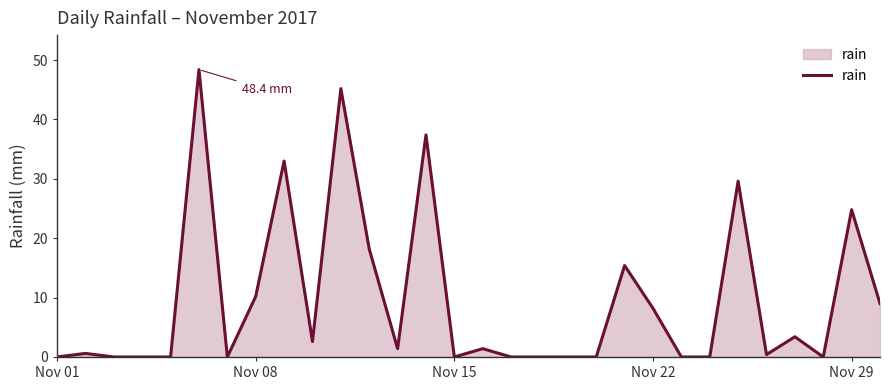

What is the greatest value displayed?

48.4